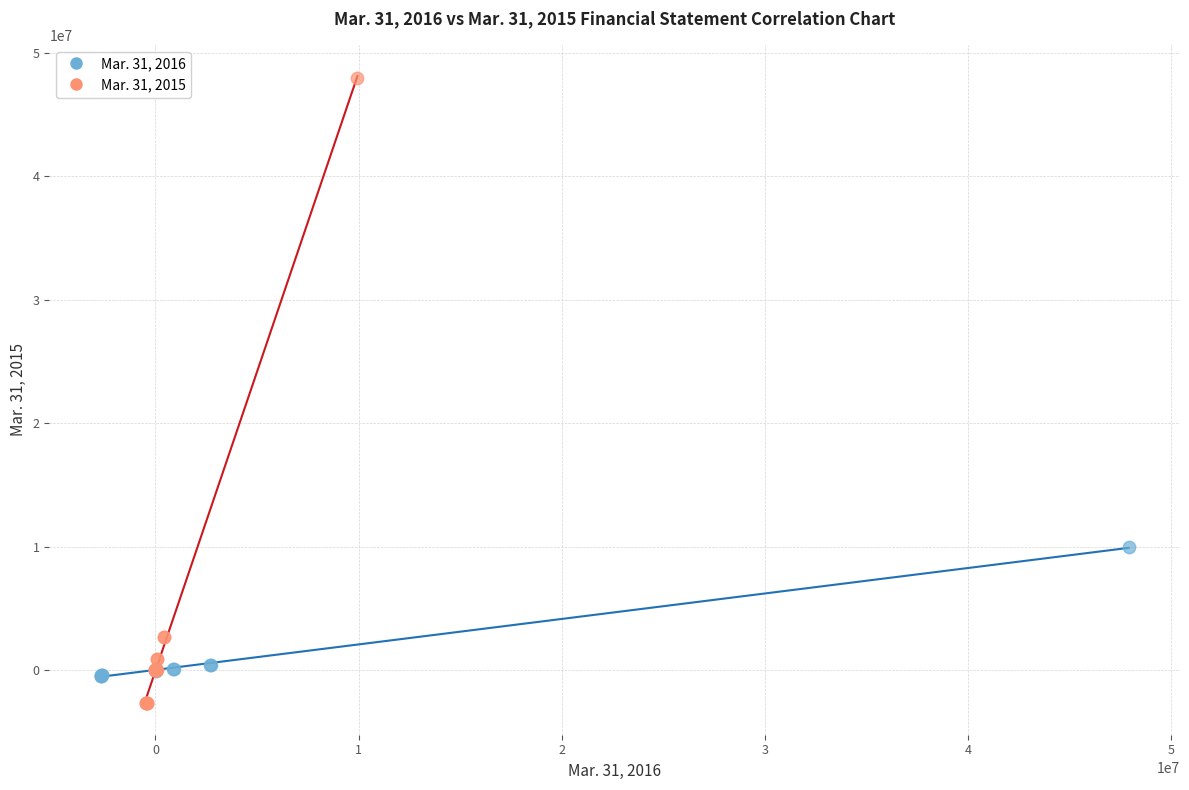

Which series contains the highest Y value?

Mar. 31, 2015